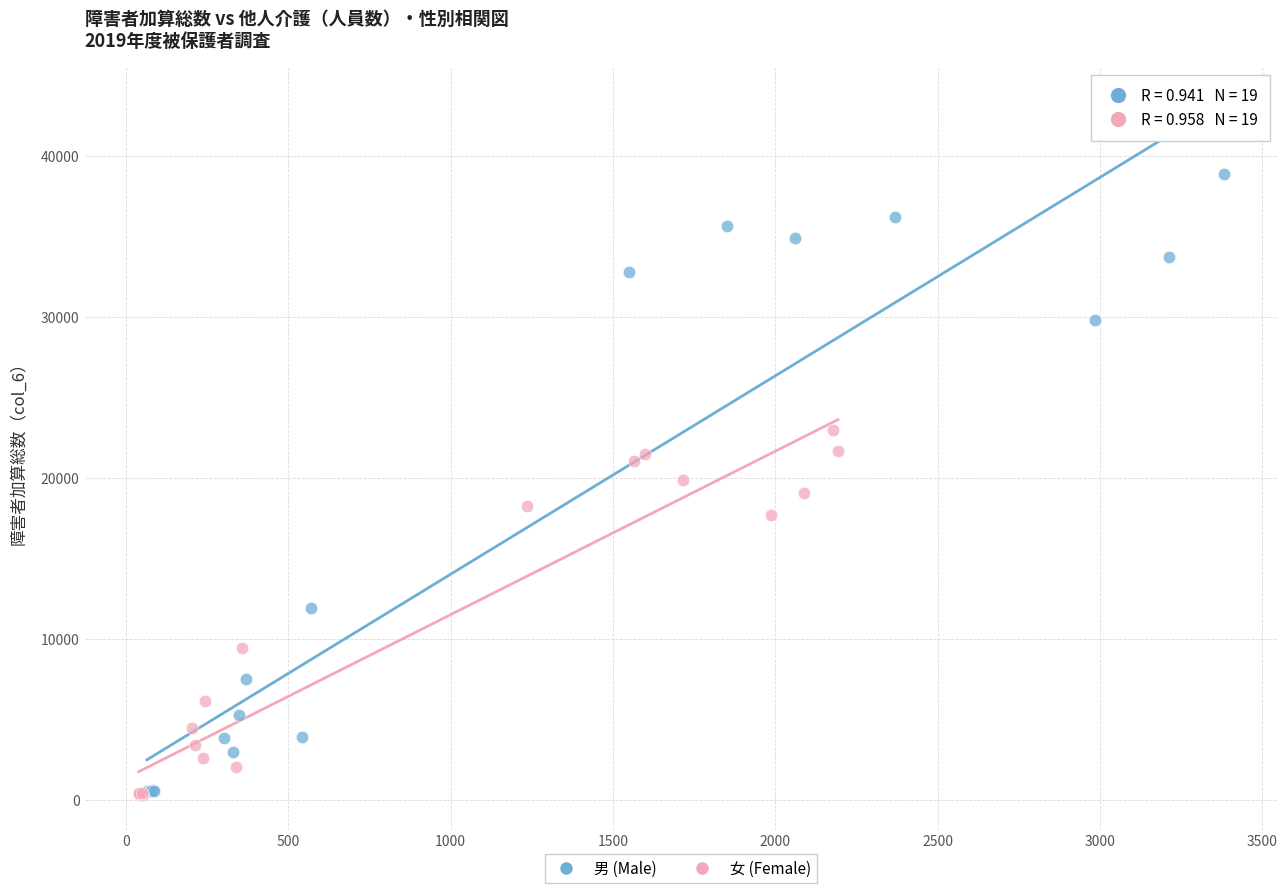

Which series reaches the maximum Y coordinate?

男 (Male)